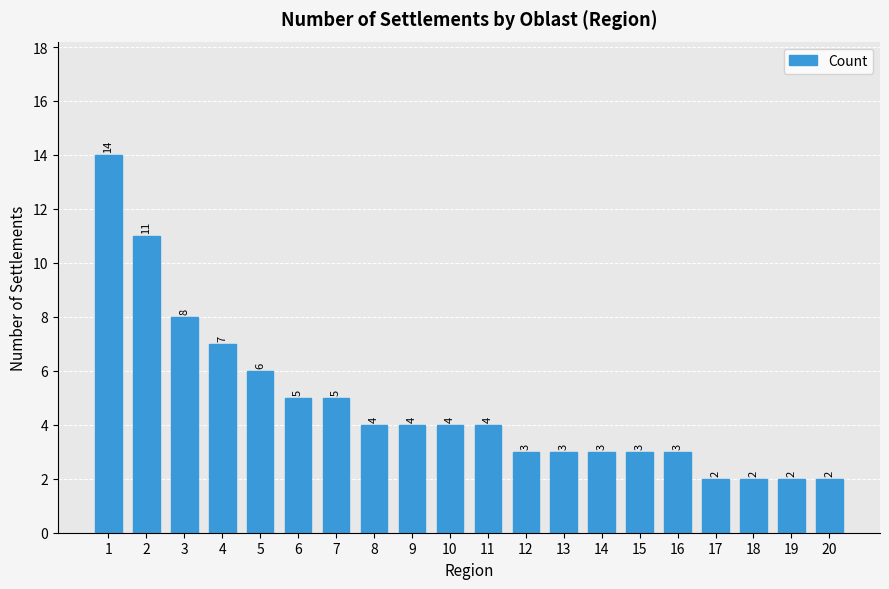

What is the maximum value shown in the chart?

14